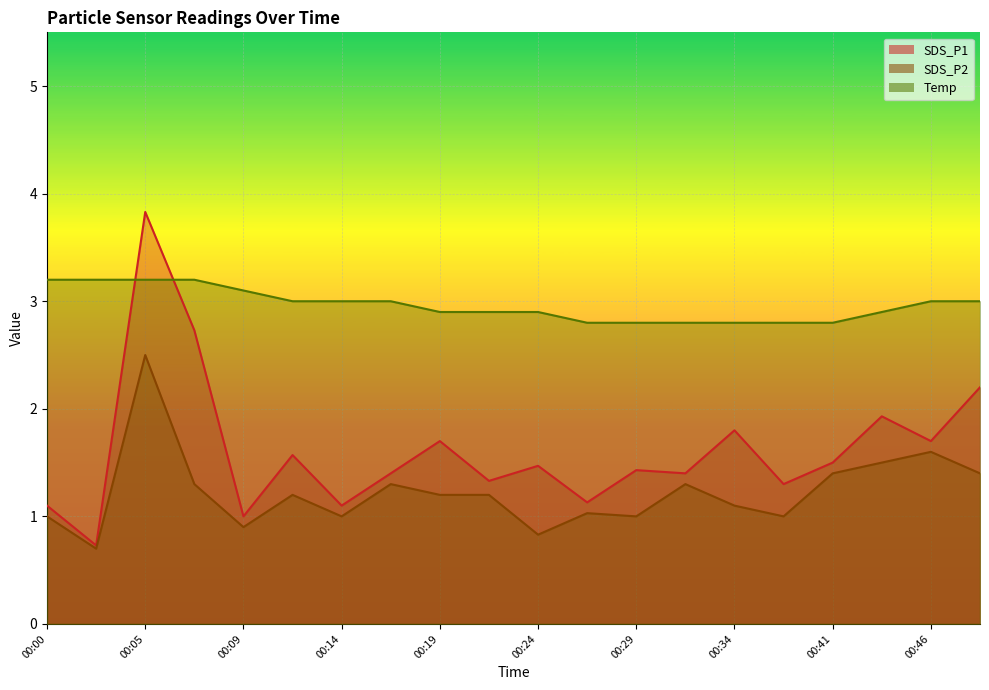

Where is the first local minimum for SDS_P2?

00:02